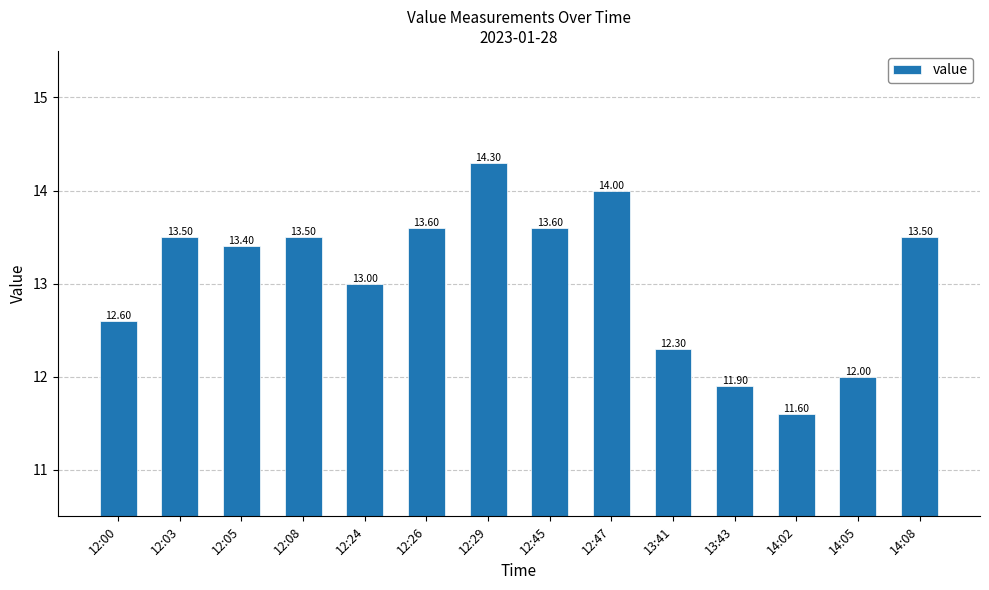

At which category does the chart reach its minimum across all series?

14:02